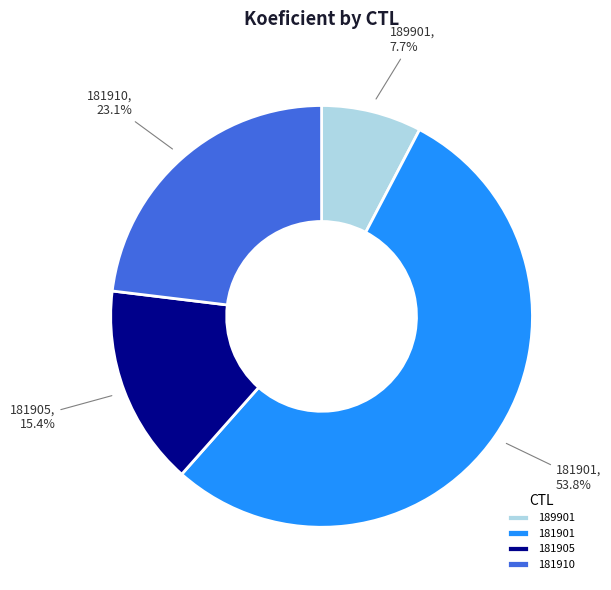

To the nearest percent, what portion does 181905 represent?

15%